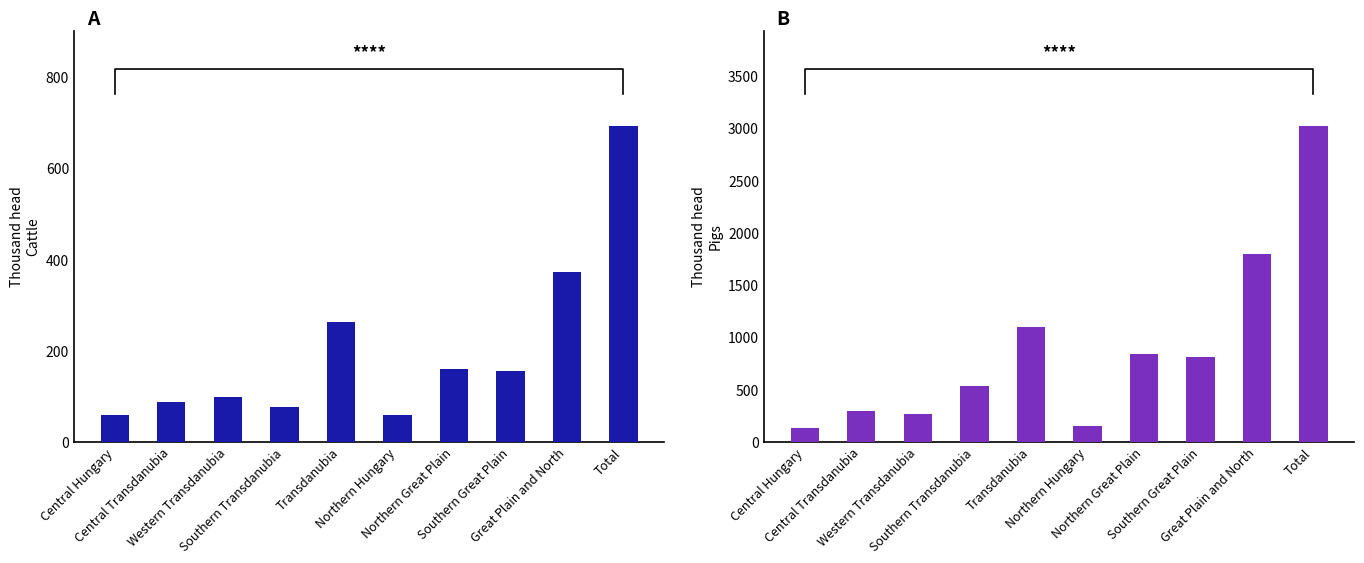

What position from the right is Southern Great Plain?

3